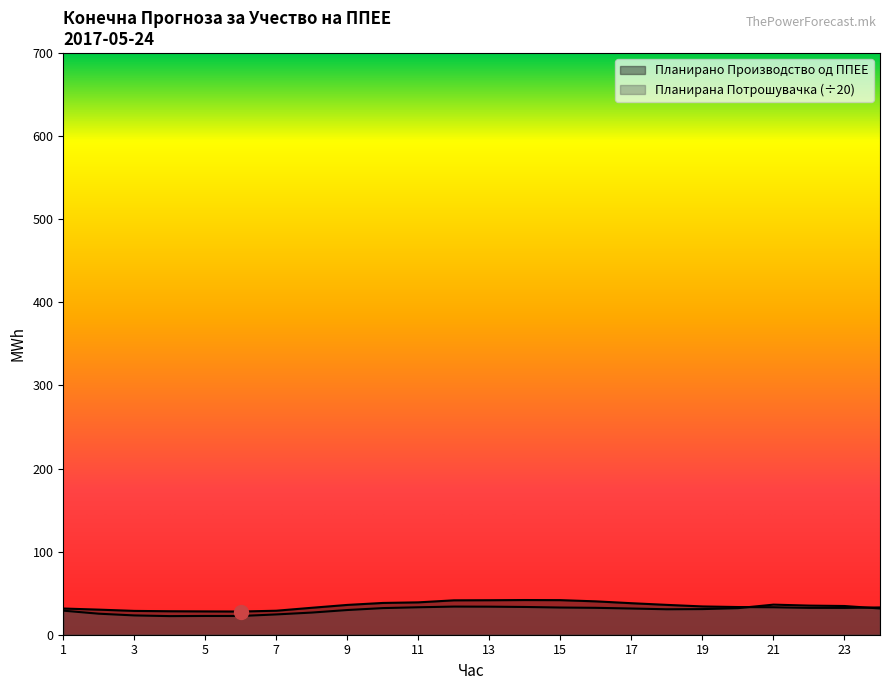

At how many categories does at least one series exceed 39?

5